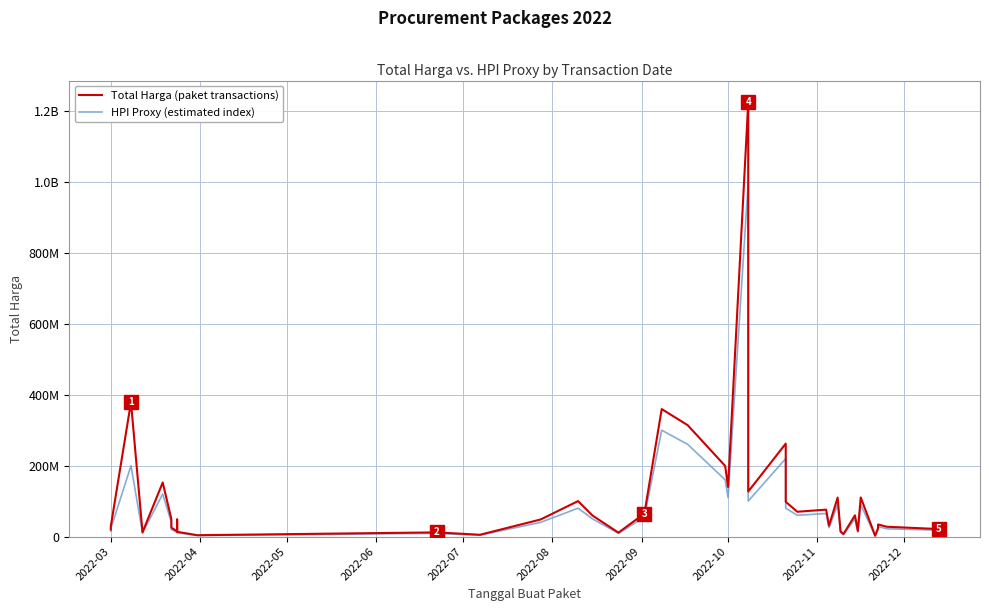

Count the number of data series in this chart.

2